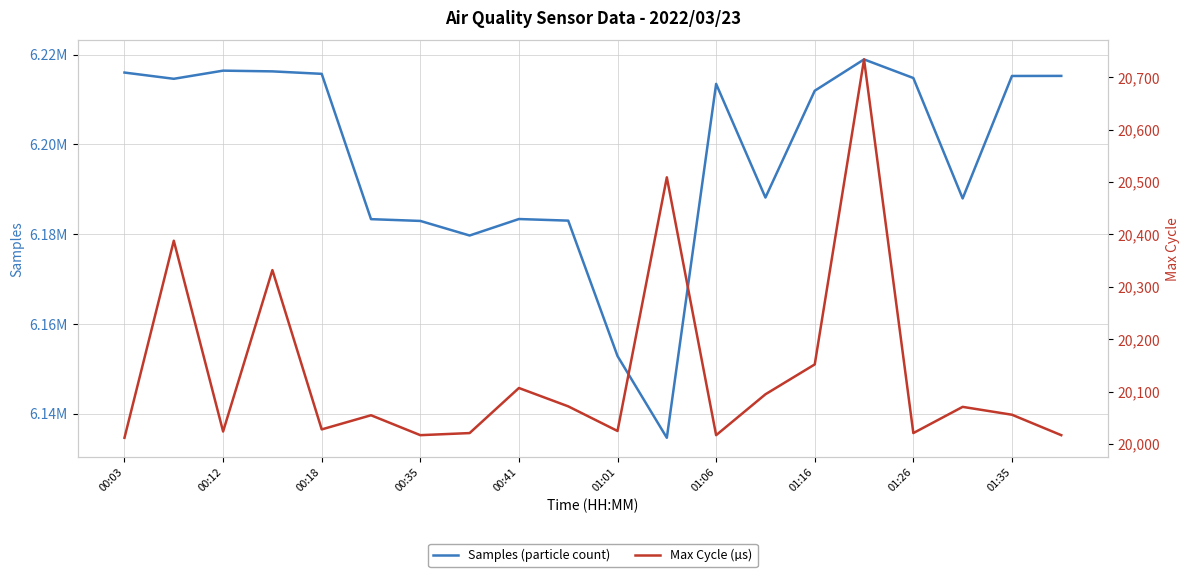

What is the value of the Max Cycle (µs) point at the 2nd from the left?

20388